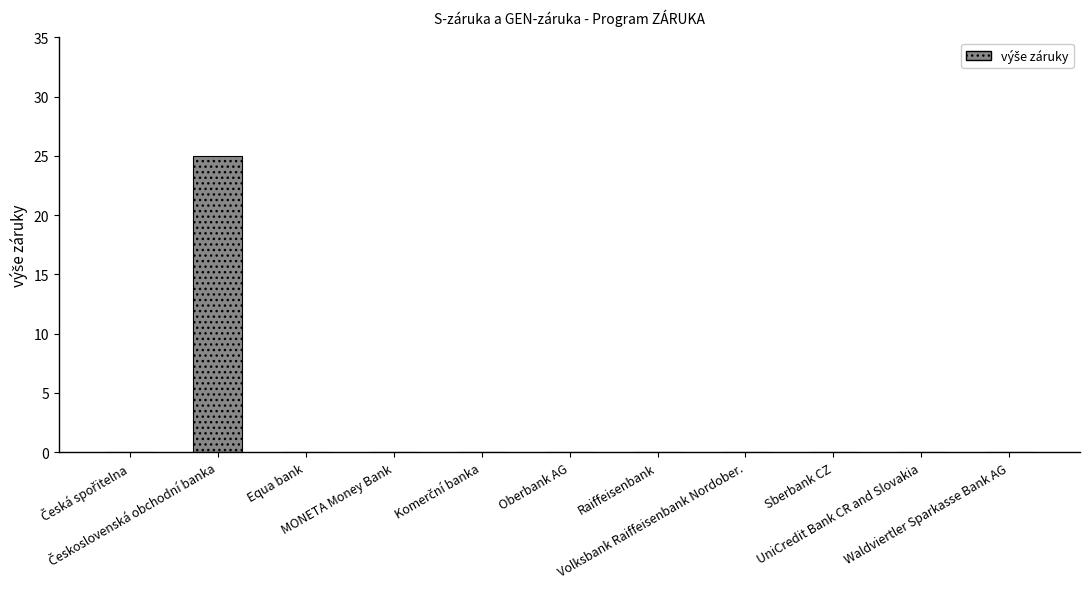

What is the sum of all values?

25